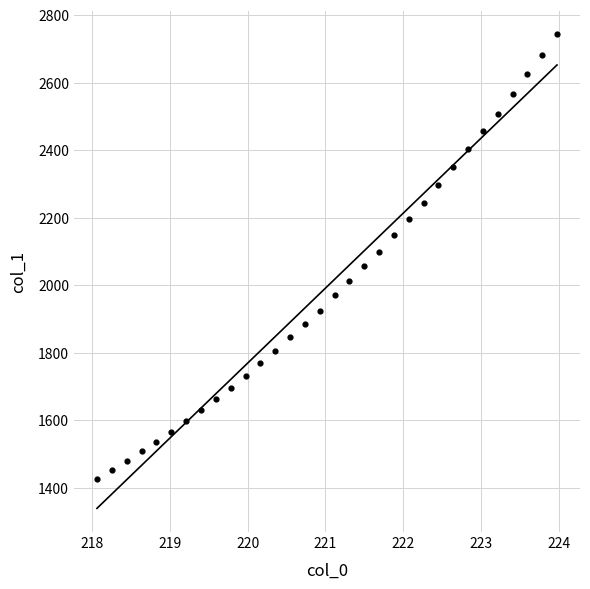

What is the range of Y values (max minus min)?

1317.1